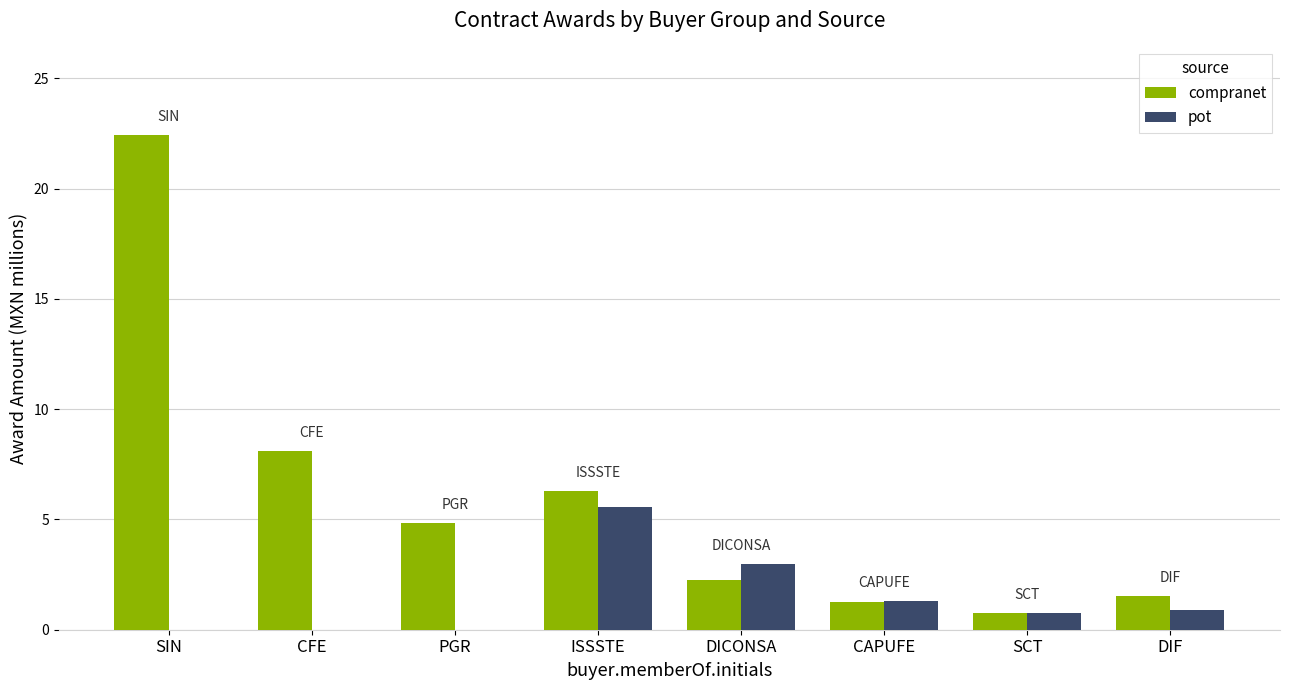

Reading left to right, transcribe all the data shown in this chart.

compranet: SIN=22.4	CFE=8.1	PGR=4.8	ISSSTE=6.3	DICONSA=2.2	CAPUFE=1.3	SCT=0.7	DIF=1.6
pot: SIN=0.0	CFE=0.0	PGR=0.0	ISSSTE=5.6	DICONSA=3.0	CAPUFE=1.3	SCT=0.7	DIF=0.9